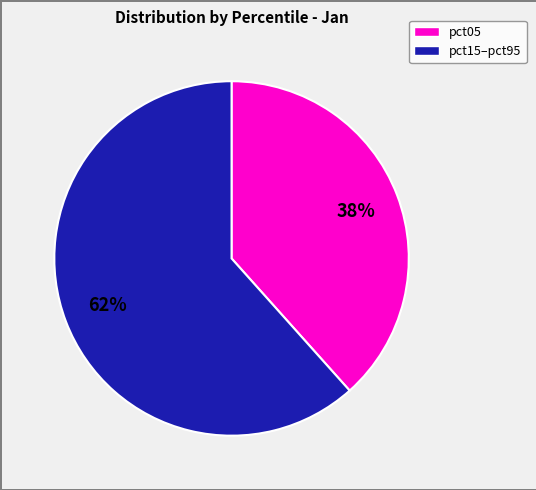

Does any single category account for the majority?

Yes